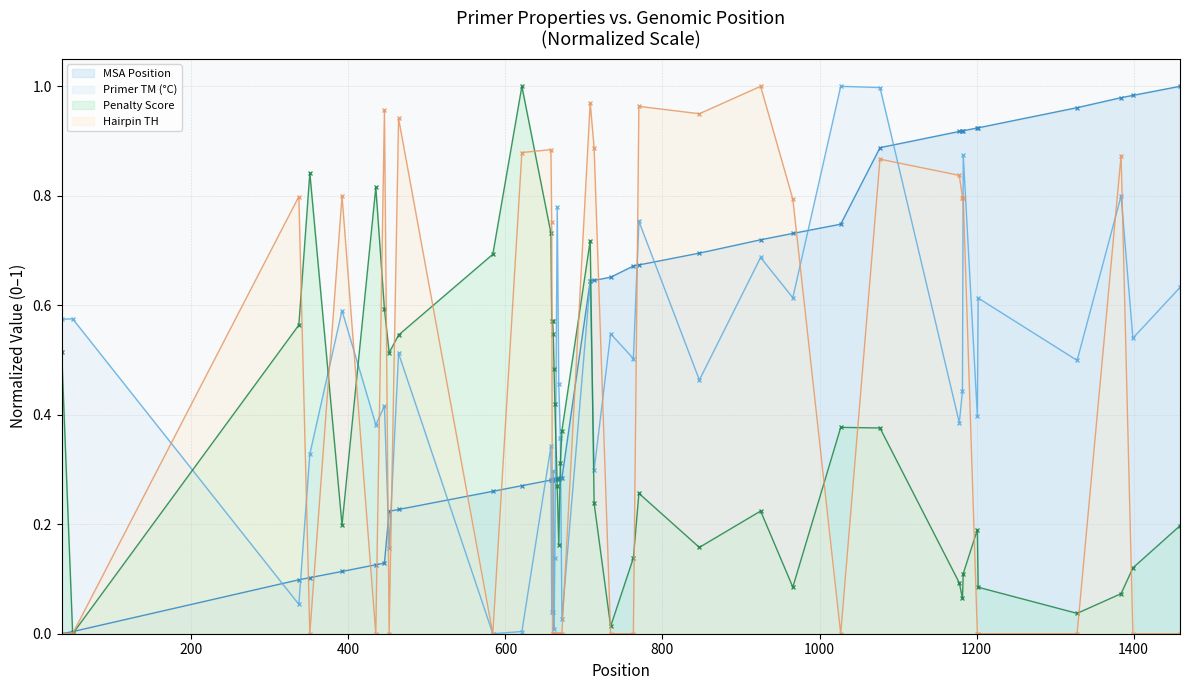

Does the chart have visible grid lines?

Yes